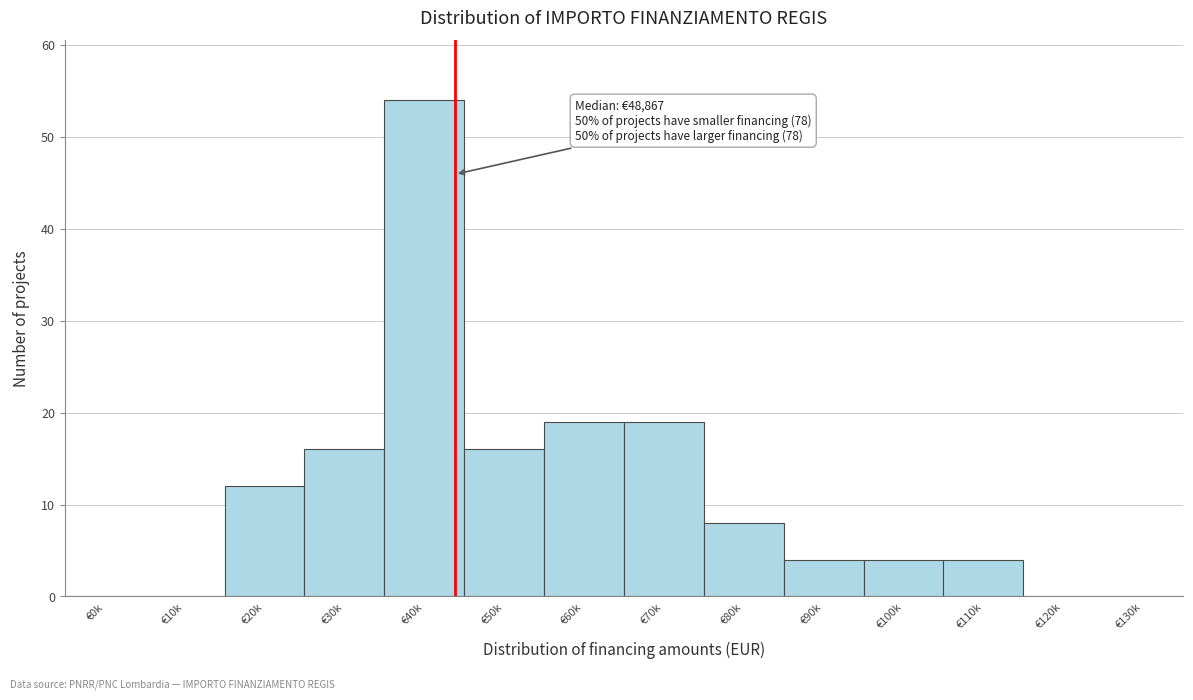

Reading left to right, extract all data points from this chart.

€0k=0	€10k=0	€20k=12	€30k=16	€40k=54	€50k=16	€60k=19	€70k=19	€80k=8	€90k=4	€100k=4	€110k=4	€120k=0	€130k=0